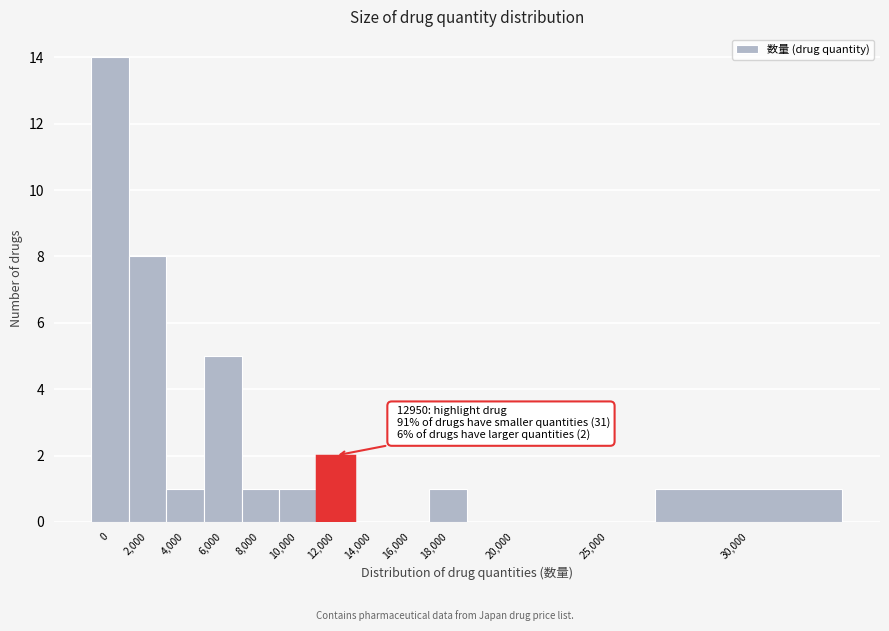

Reading left to right, list all the values displayed in this chart.

0=14	2,000=8	4,000=1	6,000=5	8,000=1	10,000=1	12,000=2	14,000=0	16,000=0	18,000=1	20,000=0	25,000=0	30,000=1